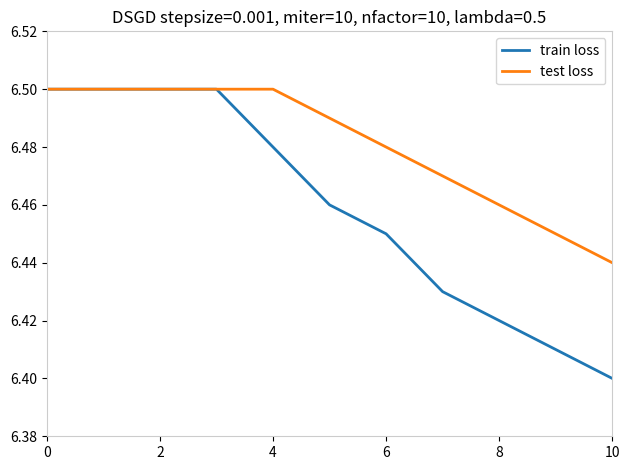

Rank the series by their average value, from lowest to highest.

train loss, test loss